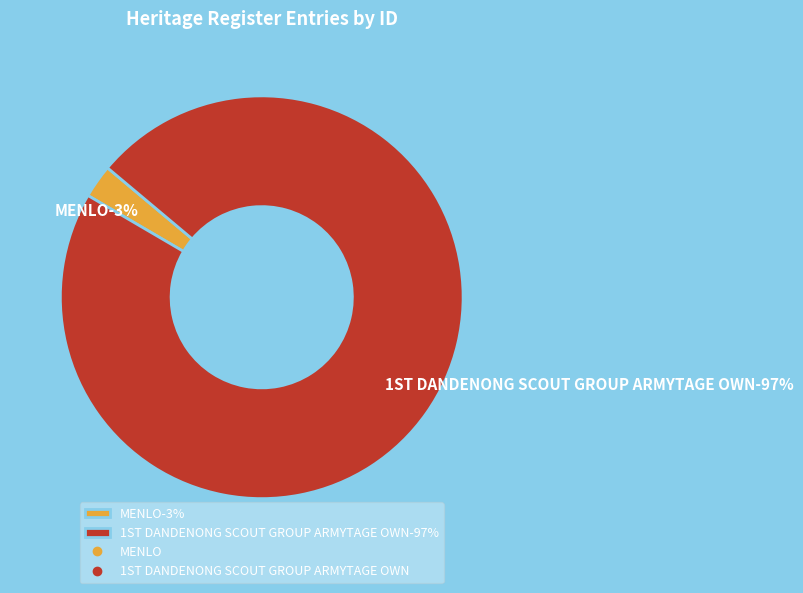

What is the largest slice in the pie chart?

1ST DANDENONG SCOUT GROUP ARMYTAGE OWN